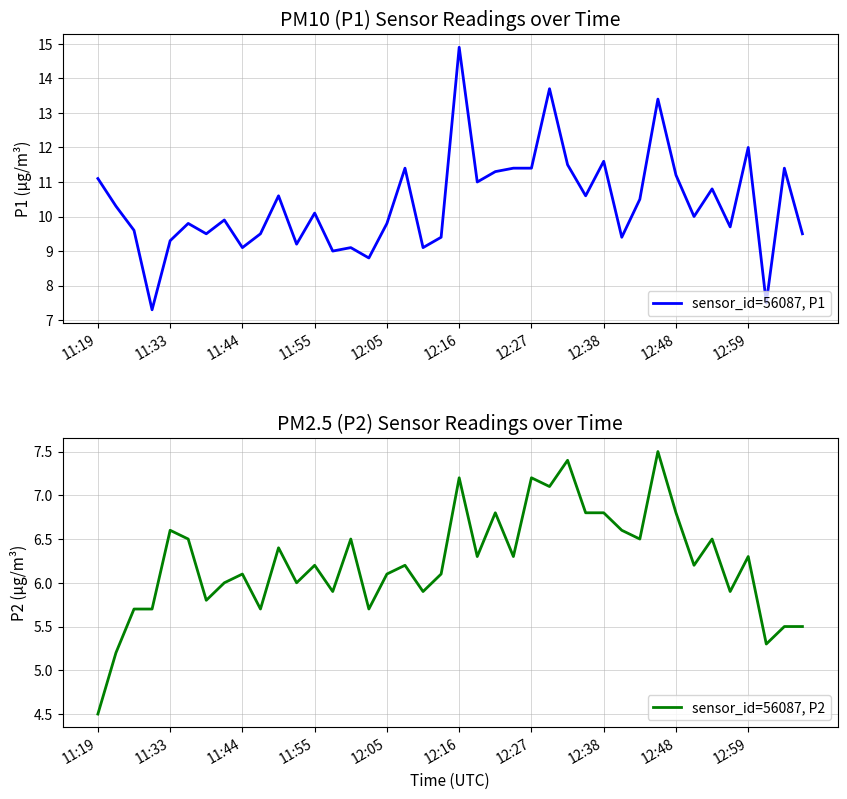

The sensor_id=56087, P1 series shows 9.1 at 11:44. True or false?

True